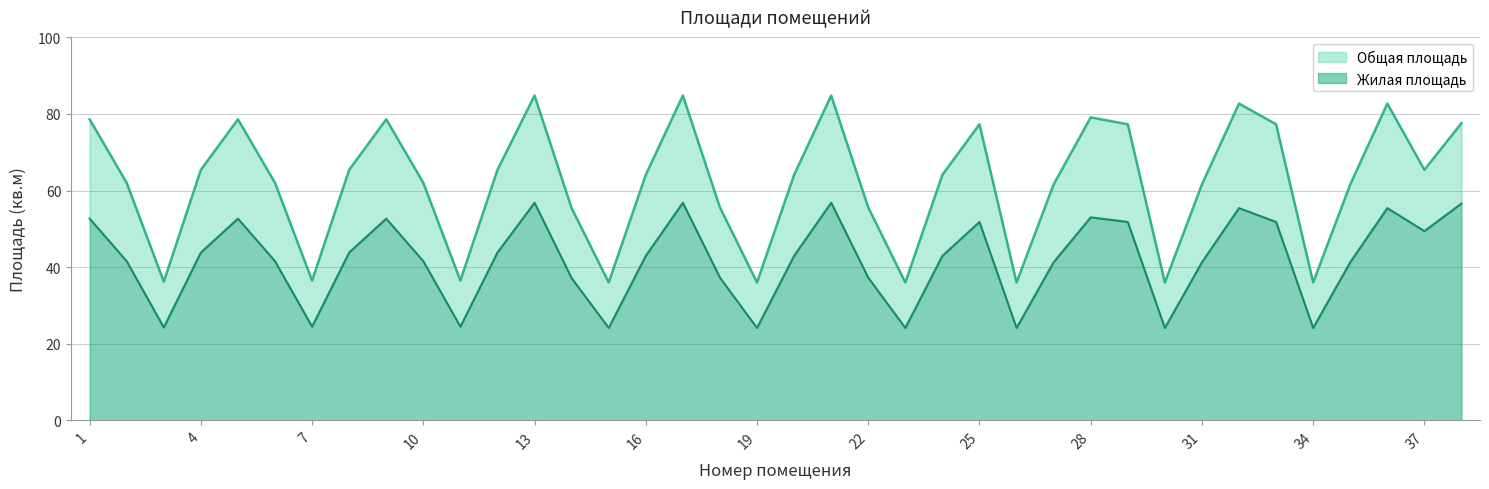

What is the lowest value of the Жилая площадь series?

24.1